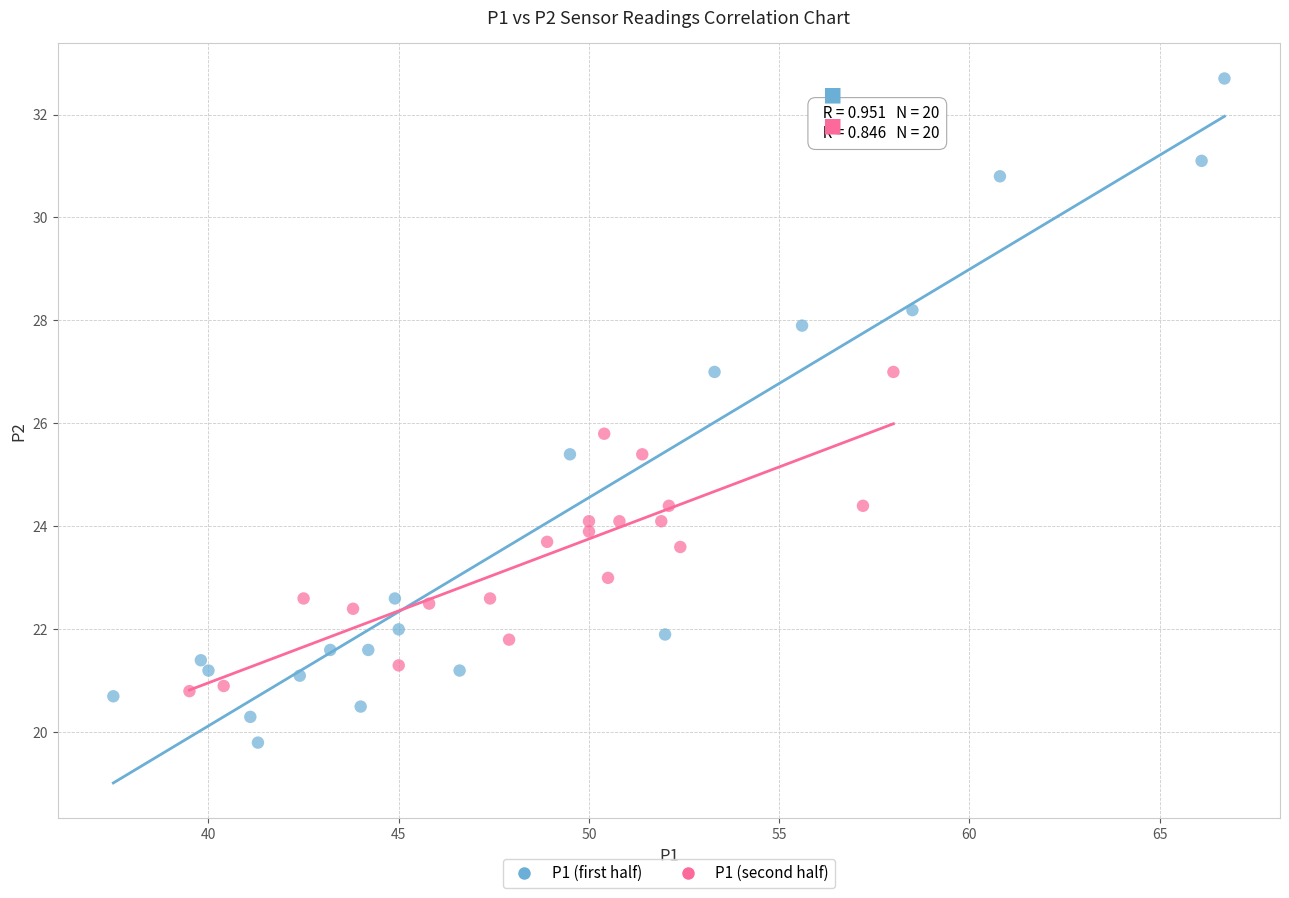

What are all the series names shown in the legend?

P1 (first half), P1 (second half)